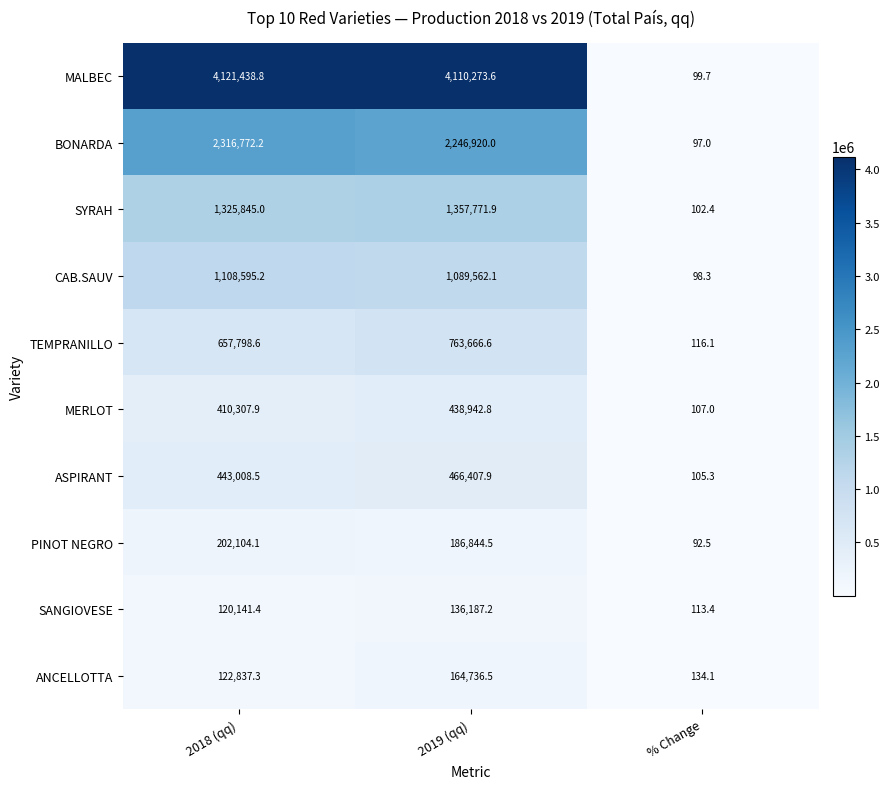

List the series in order of their peak value, highest first.

MALBEC, BONARDA, SYRAH, CAB.SAUV, TEMPRANILLO, ASPIRANT, MERLOT, PINOT NEGRO, ANCELLOTTA, SANGIOVESE